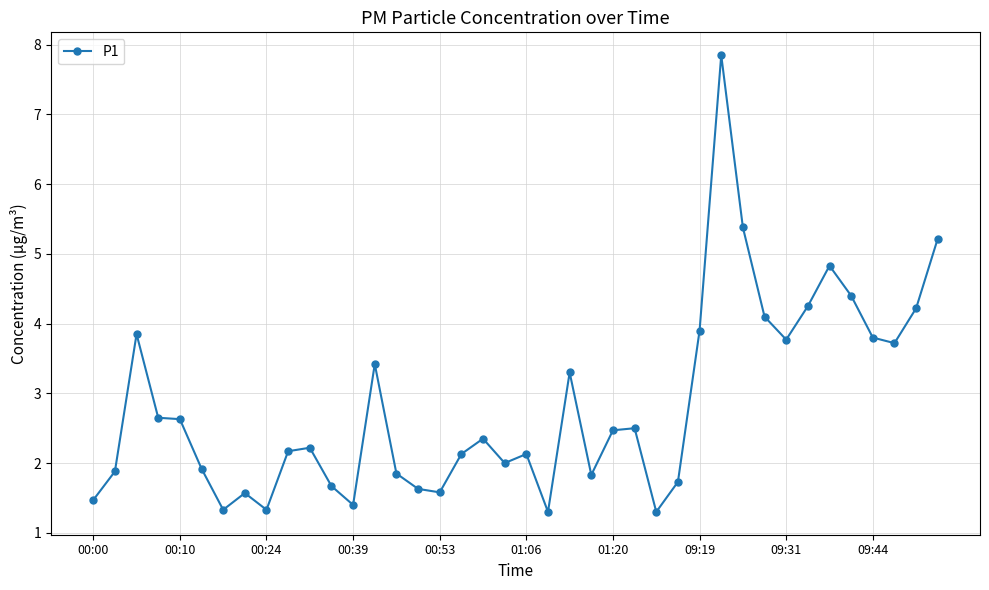

True or false: there are more than 0 points higher than both neighbors.

True